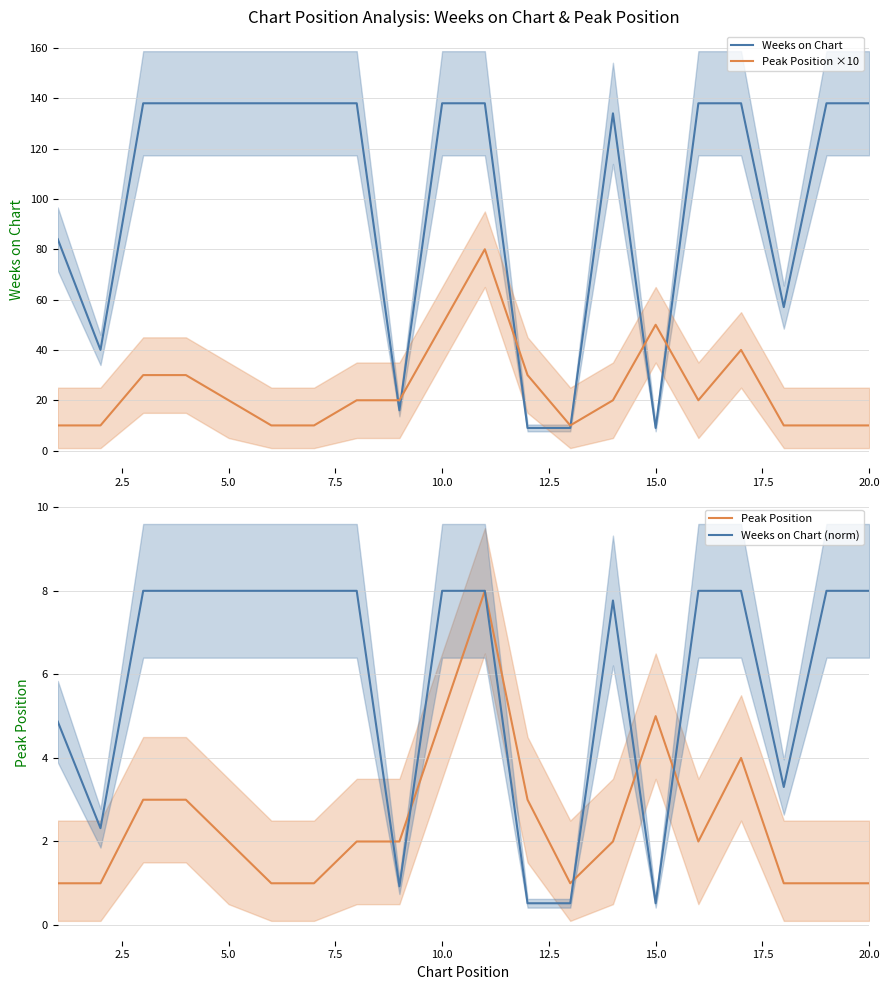

What is the lowest value of the Peak Position series?

1.0